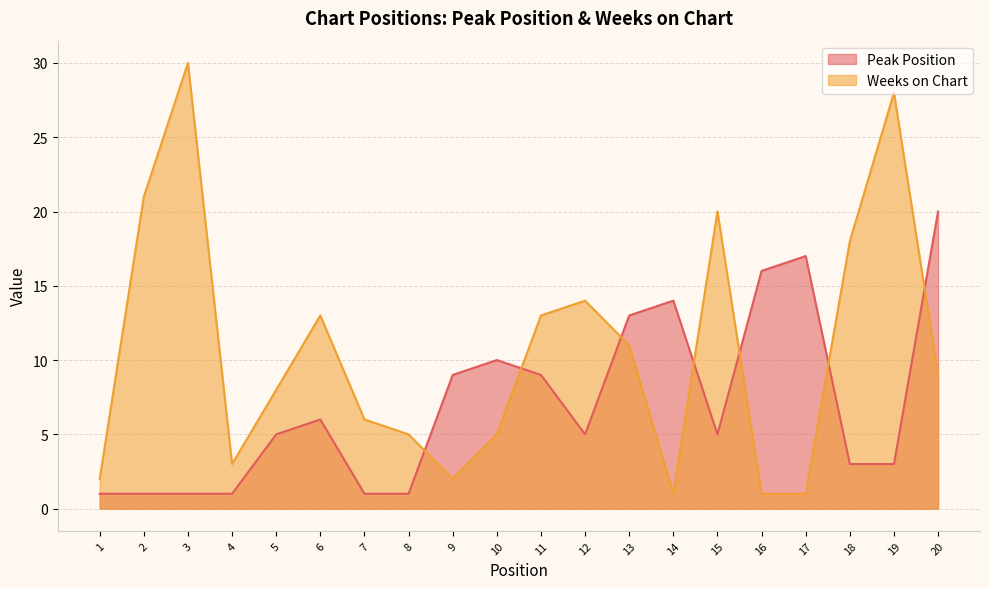

What is the average value of the Weeks on Chart series?

11